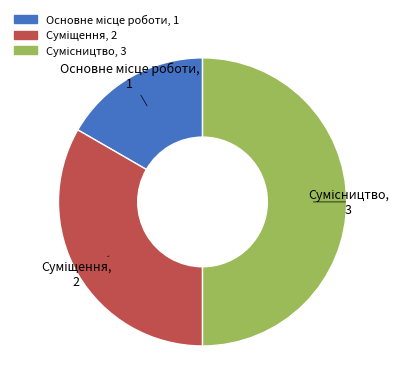

How many segments does this pie chart have?

3